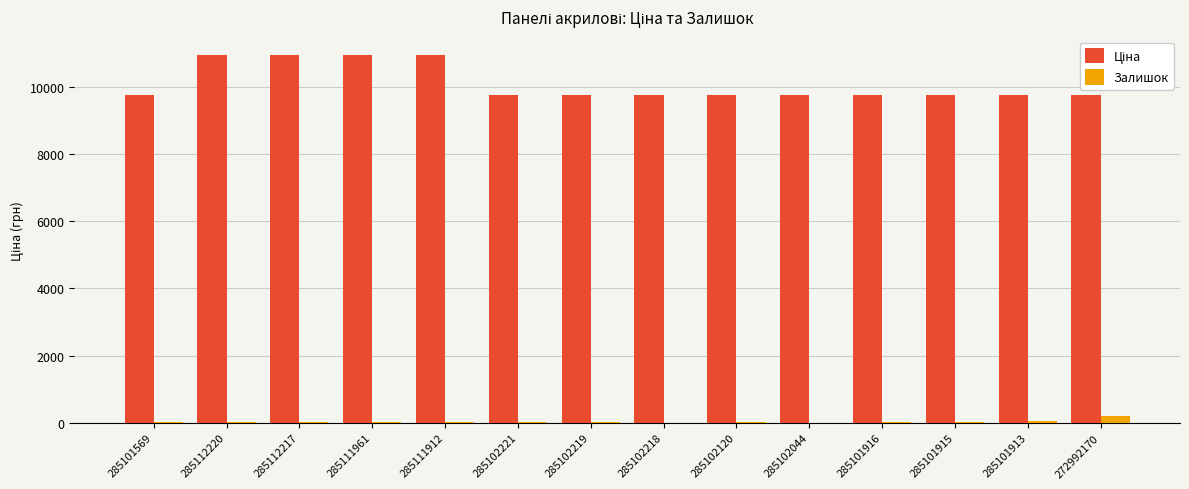

What is the sum of all Залишок values?

493.0